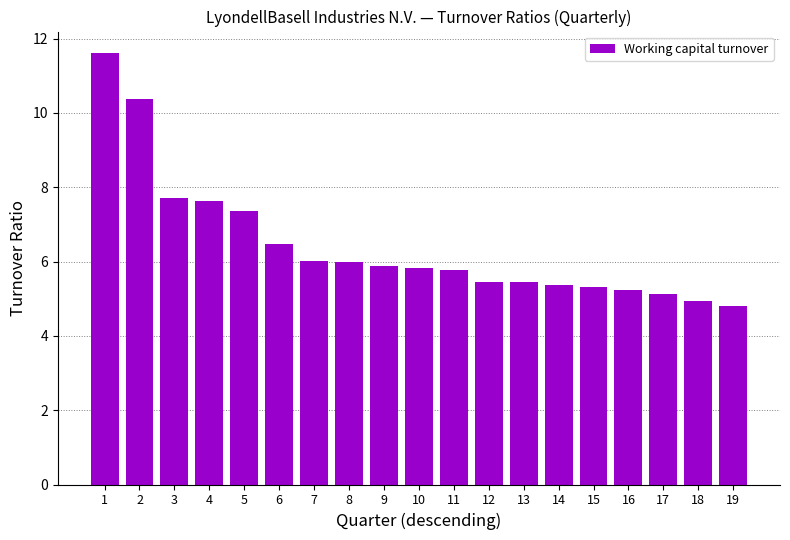

The chart shows a value of 10.4 at 2. True or false?

True